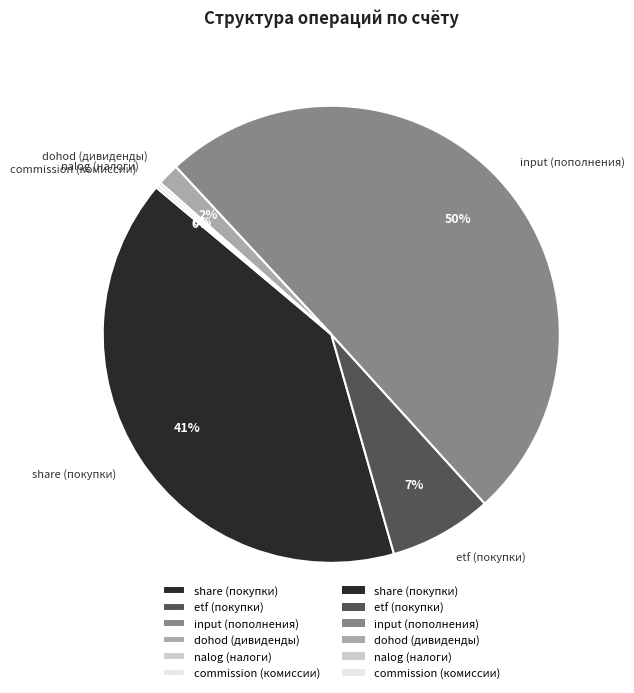

Which slice is the largest?

input (пополнения)